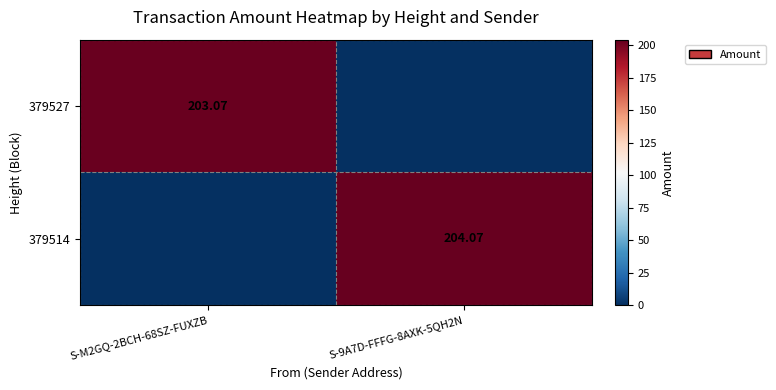

What is the maximum value shown in the chart?

204.1